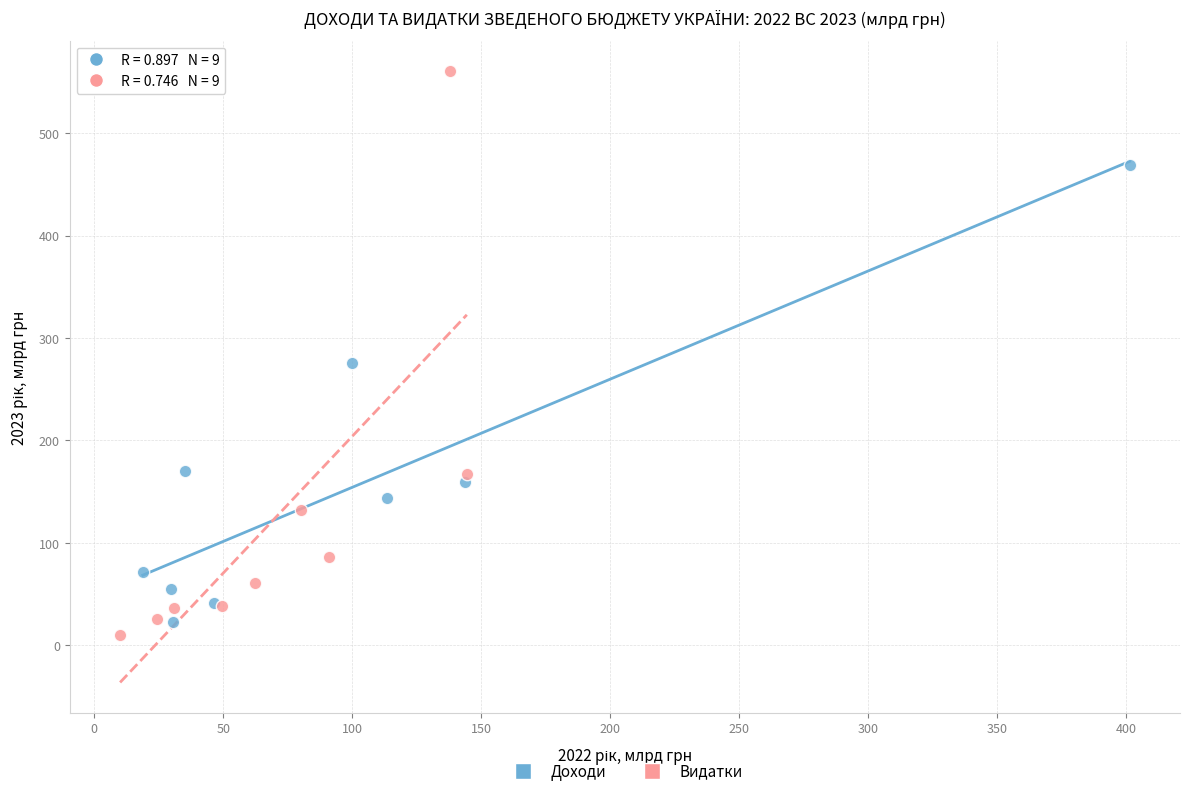

What are all the series names shown in the legend?

Доходи, Видатки